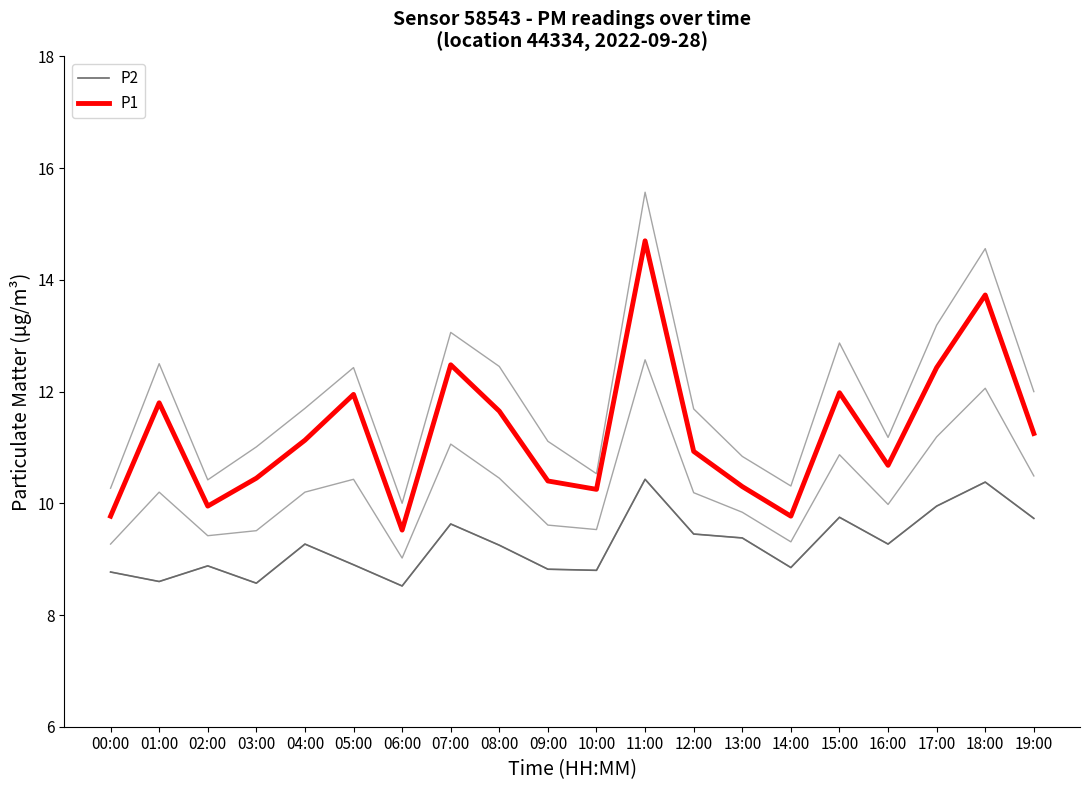

Where is the first local minimum for P1?

02:00